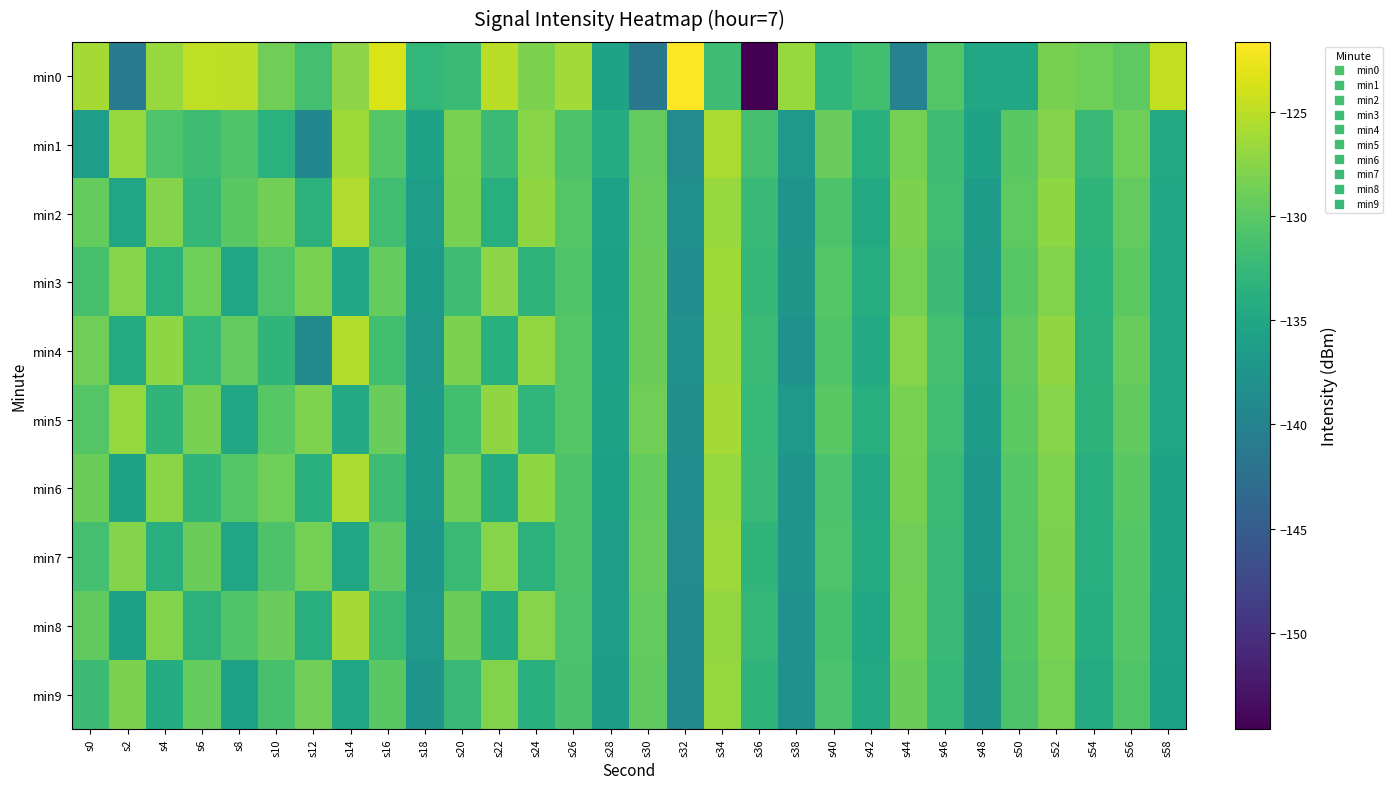

Which series has the largest total across all categories?

min0